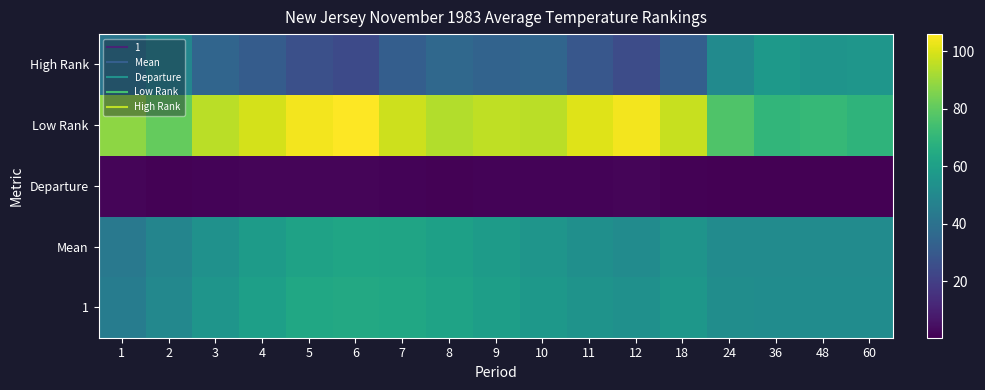

Which category has the lowest value across all series?

36